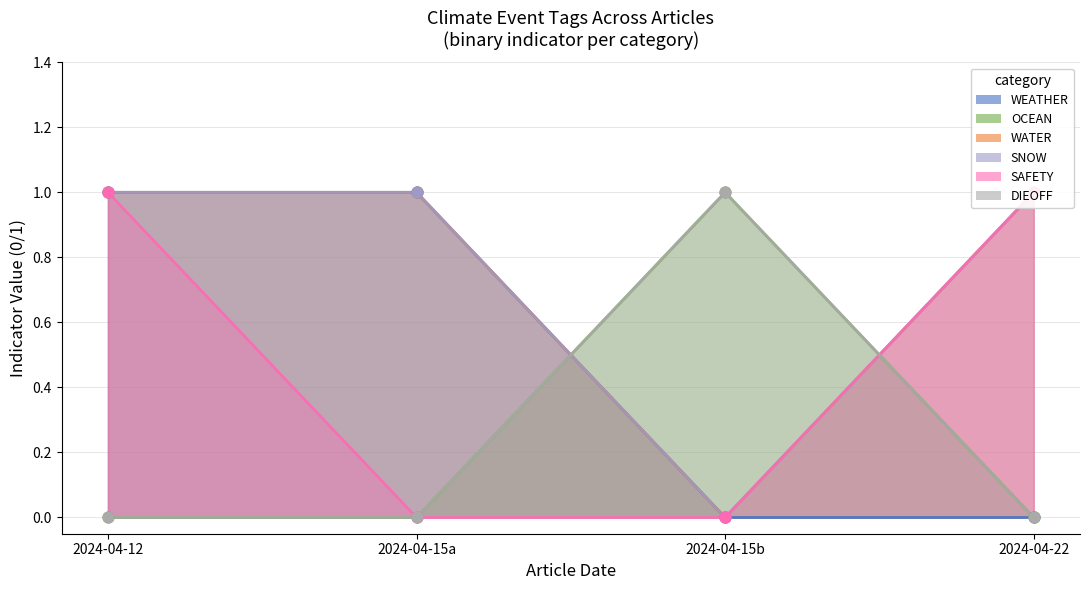

At how many categories does at least one series exceed 0?

4